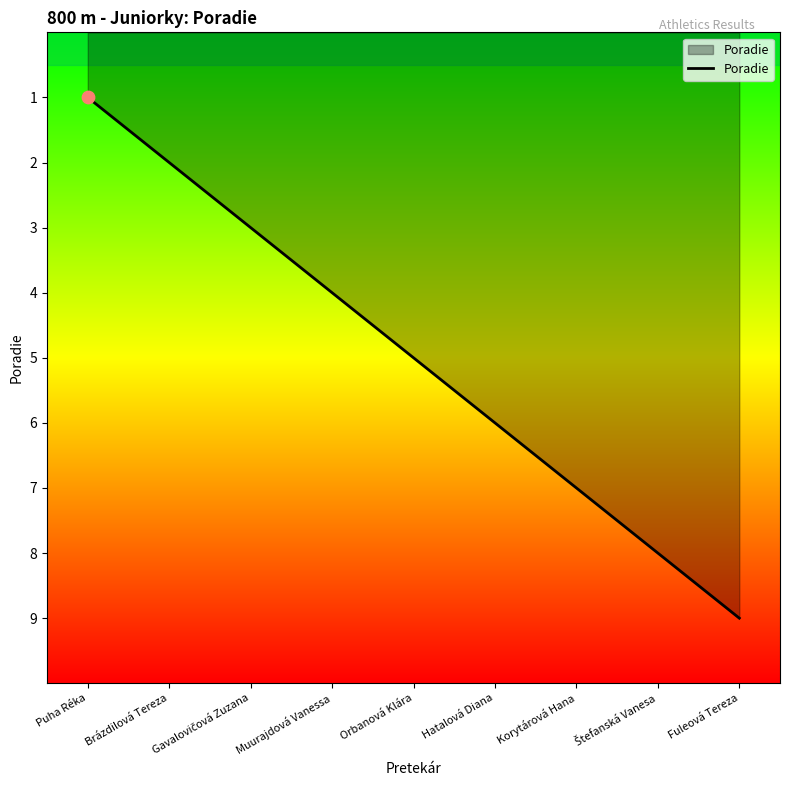

What is the change in value from Brázdilová Tereza to Fuleová Tereza?

+7